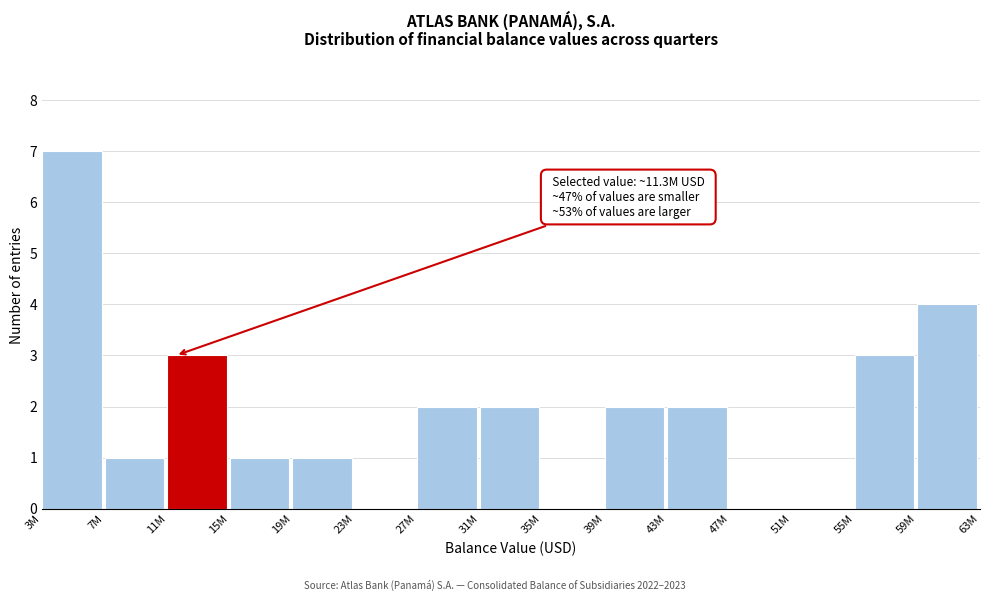

Reading right to left, list all the values displayed in this chart.

59M=4	55M=3	51M=0	47M=0	43M=2	39M=2	35M=0	31M=2	27M=2	23M=0	19M=1	15M=1	11M=3	7M=1	3M=7